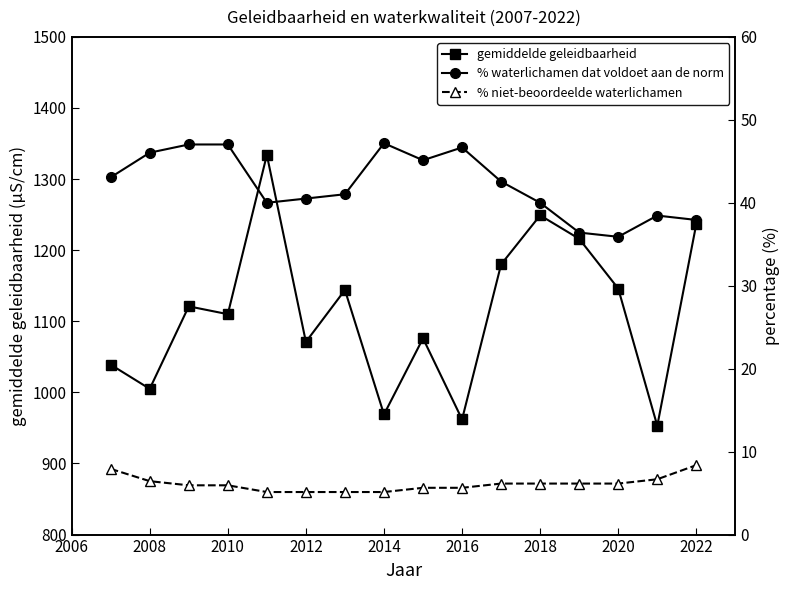

Does the chart display data point markers on the line(s)?

Yes